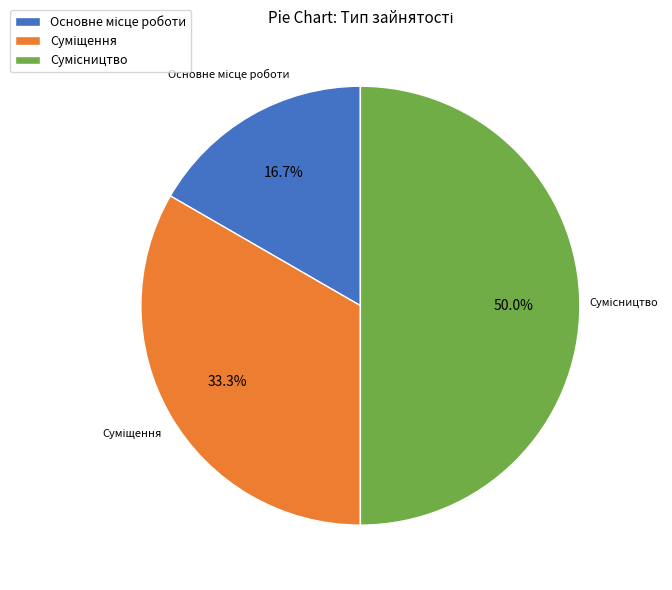

How many segments does this pie chart have?

3